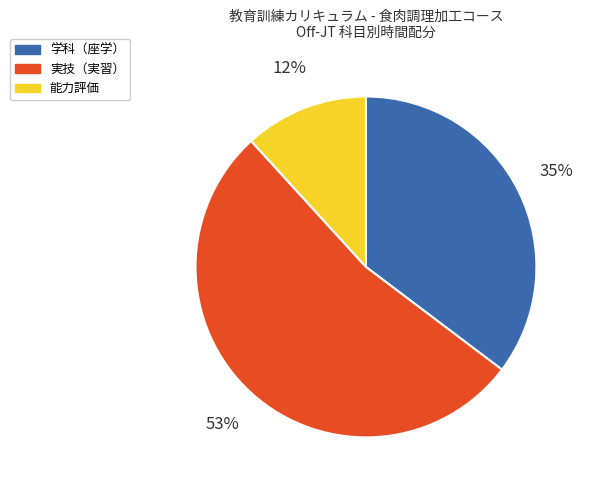

Is there a majority slice in this chart?

Yes